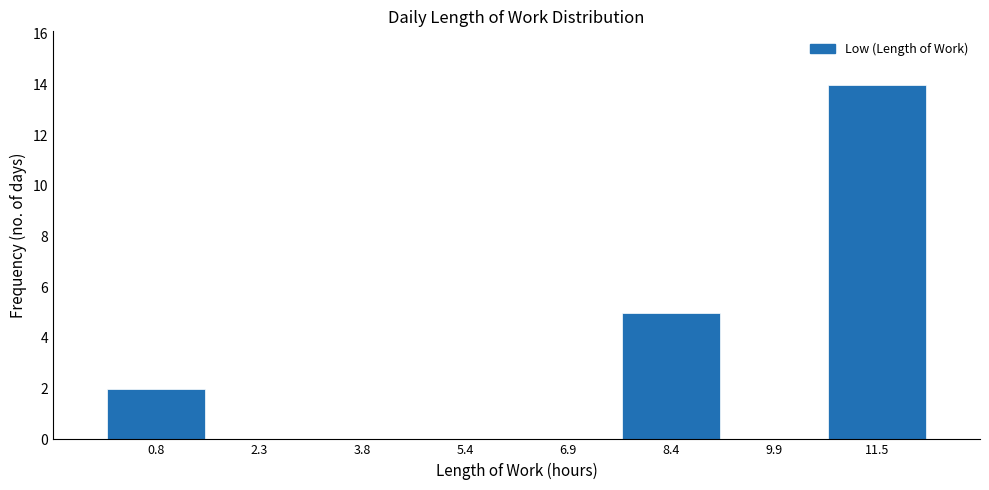

Reading left to right, list every bar in this chart as the range it spans on the x-axis followed by its height. Neither the bar edges nor the heights are printed on the chart, so give them approximately, as read against the axes.

0.0 to 1.6: 2
1.6 to 3.0: 0
3.0 to 4.6: 0
4.6 to 6.2: 0
6.2 to 7.6: 0
7.6 to 9.2: 5
9.2 to 10.8: 0
10.8 to 12.2: 14